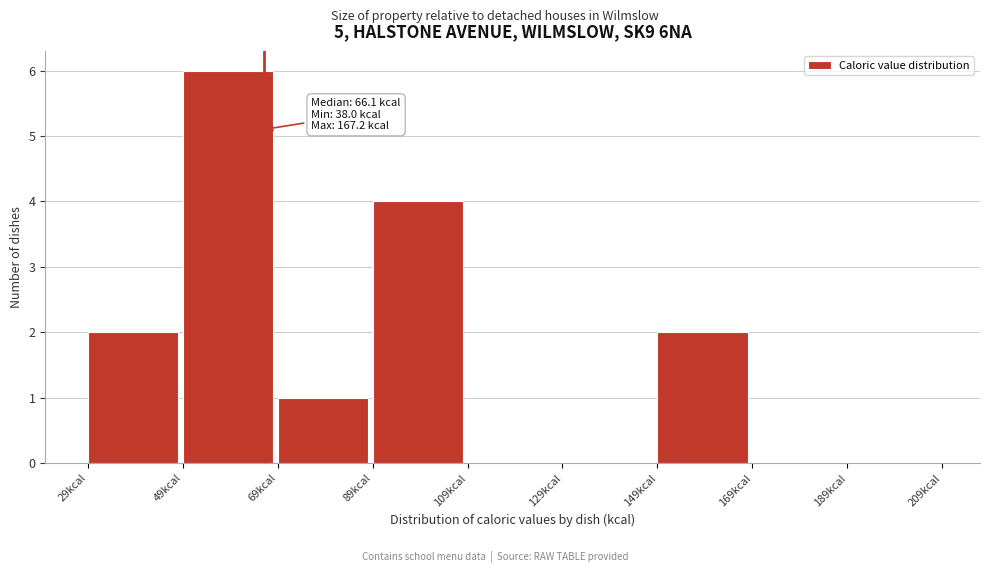

Which range on the x-axis has the tallest bar?

49 to 69